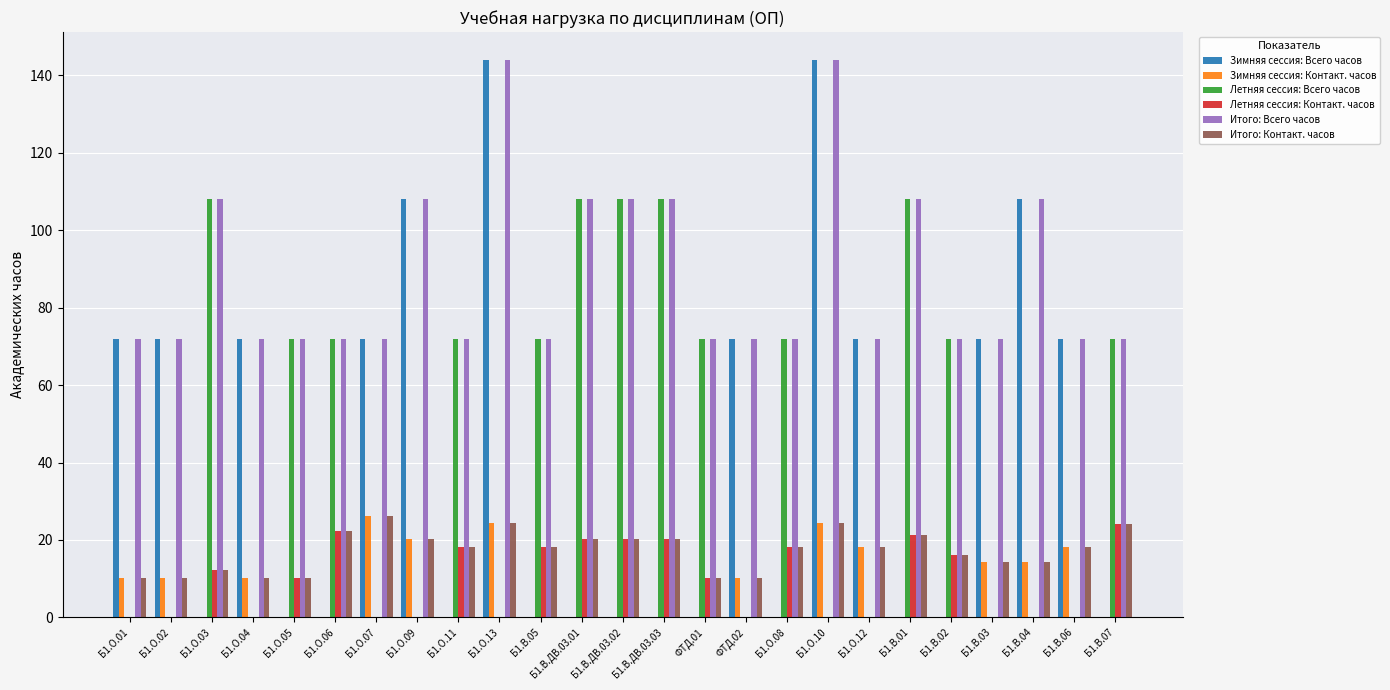

What is the sum of the Летняя сессия: Контакт. часов values at Б1.В.ДВ.03.01 and ФТД.01?

30.5